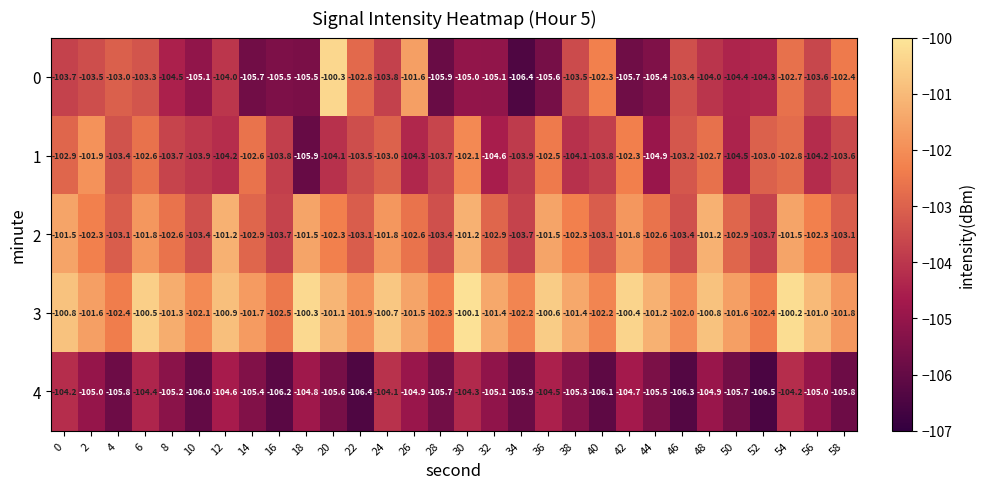

What is the sum of all 4 values?

-3158.1